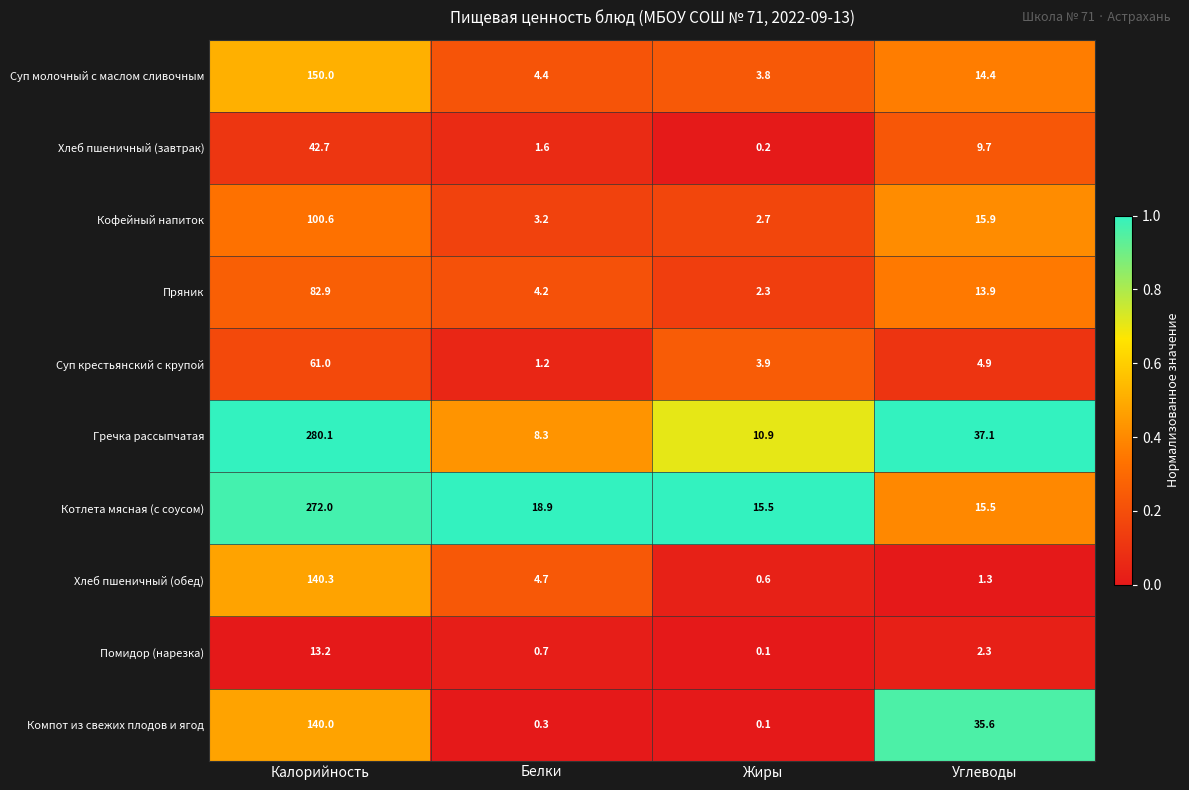

At which category does the chart reach its minimum across all series?

Жиры